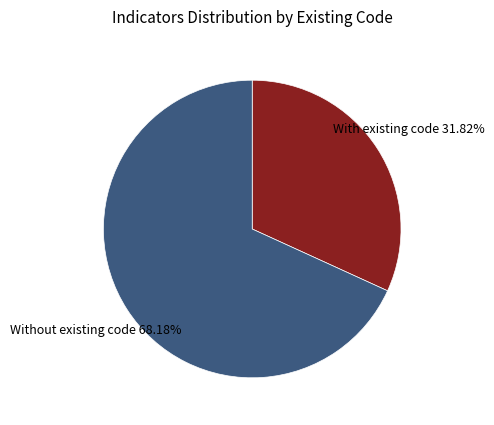

Does any single category account for the majority?

Yes